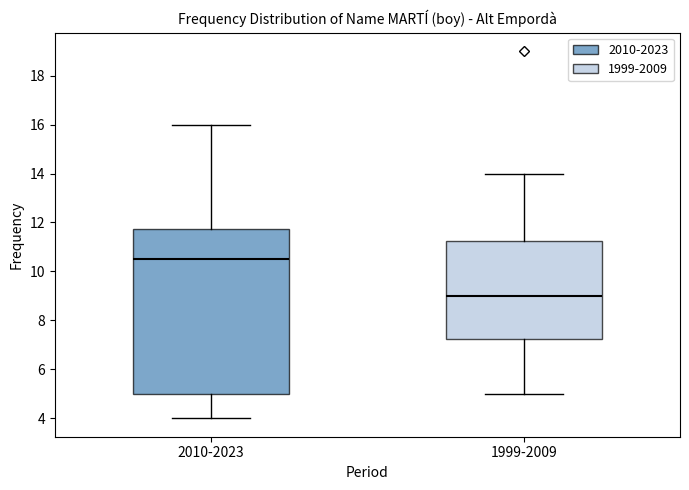

Reading left to right, read every box against the y-axis: the position of its median line, the range the box covers, and the ends of its whiskers. The values are not printed on the chart, so give them approximately, as read against the axis.

2010-2023: median 10.6, box 5.0 to 11.8, whiskers 4.0 to 16.0
1999-2009: median 9.0, box 7.2 to 11.2, whiskers 5.0 to 14.0